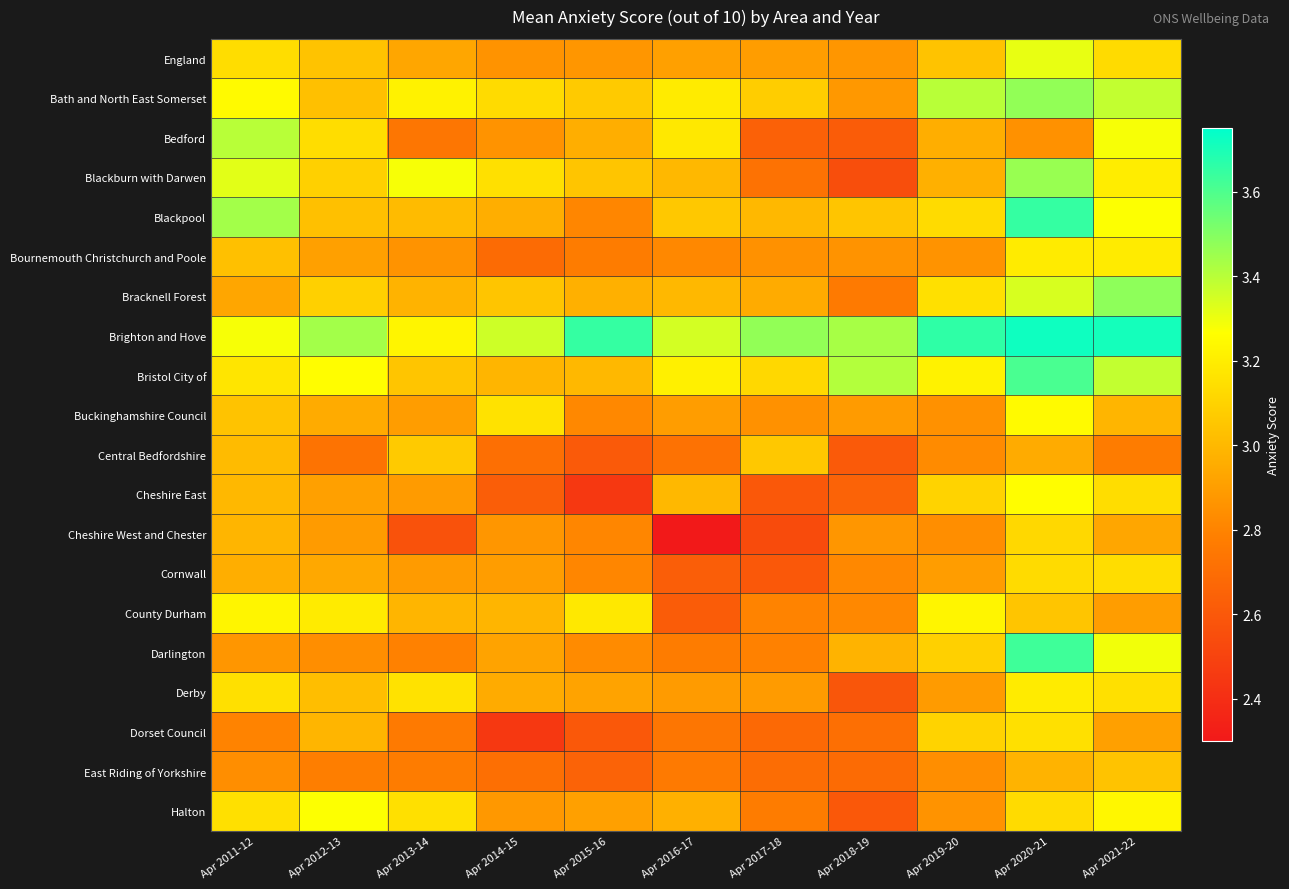

Reading left to right, list all the values displayed in this chart.

England: Apr 2011-12=3.1	Apr 2012-13=3.0	Apr 2013-14=2.9	Apr 2014-15=2.9	Apr 2015-16=2.9	Apr 2016-17=2.9	Apr 2017-18=2.9	Apr 2018-19=2.9	Apr 2019-20=3.0	Apr 2020-21=3.3	Apr 2021-22=3.1
Bath and North East Somerset: Apr 2011-12=3.2	Apr 2012-13=3.0	Apr 2013-14=3.2	Apr 2014-15=3.1	Apr 2015-16=3.1	Apr 2016-17=3.2	Apr 2017-18=3.1	Apr 2018-19=2.9	Apr 2019-20=3.4	Apr 2020-21=3.5	Apr 2021-22=3.4
Bedford: Apr 2011-12=3.4	Apr 2012-13=3.1	Apr 2013-14=2.7	Apr 2014-15=2.9	Apr 2015-16=3.0	Apr 2016-17=3.2	Apr 2017-18=2.6	Apr 2018-19=2.6	Apr 2019-20=3.0	Apr 2020-21=2.9	Apr 2021-22=3.3
Blackburn with Darwen: Apr 2011-12=3.3	Apr 2012-13=3.1	Apr 2013-14=3.3	Apr 2014-15=3.1	Apr 2015-16=3.0	Apr 2016-17=3.0	Apr 2017-18=2.7	Apr 2018-19=2.5	Apr 2019-20=3.0	Apr 2020-21=3.5	Apr 2021-22=3.2
Blackpool: Apr 2011-12=3.4	Apr 2012-13=3.0	Apr 2013-14=3.0	Apr 2014-15=3.0	Apr 2015-16=2.8	Apr 2016-17=3.1	Apr 2017-18=3.0	Apr 2018-19=3.0	Apr 2019-20=3.1	Apr 2020-21=3.6	Apr 2021-22=3.3
Bournemouth Christchurch and Poole: Apr 2011-12=3.0	Apr 2012-13=2.9	Apr 2013-14=2.9	Apr 2014-15=2.7	Apr 2015-16=2.8	Apr 2016-17=2.8	Apr 2017-18=2.9	Apr 2018-19=2.9	Apr 2019-20=2.9	Apr 2020-21=3.2	Apr 2021-22=3.2
Bracknell Forest: Apr 2011-12=2.9	Apr 2012-13=3.1	Apr 2013-14=3.0	Apr 2014-15=3.0	Apr 2015-16=3.0	Apr 2016-17=3.0	Apr 2017-18=3.0	Apr 2018-19=2.8	Apr 2019-20=3.1	Apr 2020-21=3.3	Apr 2021-22=3.5
Brighton and Hove: Apr 2011-12=3.3	Apr 2012-13=3.4	Apr 2013-14=3.2	Apr 2014-15=3.4	Apr 2015-16=3.6	Apr 2016-17=3.4	Apr 2017-18=3.5	Apr 2018-19=3.4	Apr 2019-20=3.7	Apr 2020-21=3.7	Apr 2021-22=3.7
Bristol City of: Apr 2011-12=3.2	Apr 2012-13=3.3	Apr 2013-14=3.0	Apr 2014-15=3.0	Apr 2015-16=3.0	Apr 2016-17=3.2	Apr 2017-18=3.1	Apr 2018-19=3.4	Apr 2019-20=3.2	Apr 2020-21=3.6	Apr 2021-22=3.4
Buckinghamshire Council: Apr 2011-12=3.0	Apr 2012-13=3.0	Apr 2013-14=2.9	Apr 2014-15=3.2	Apr 2015-16=2.8	Apr 2016-17=2.9	Apr 2017-18=2.9	Apr 2018-19=2.9	Apr 2019-20=2.9	Apr 2020-21=3.2	Apr 2021-22=3.0
Central Bedfordshire: Apr 2011-12=3.0	Apr 2012-13=2.7	Apr 2013-14=3.1	Apr 2014-15=2.7	Apr 2015-16=2.6	Apr 2016-17=2.7	Apr 2017-18=3.1	Apr 2018-19=2.6	Apr 2019-20=2.8	Apr 2020-21=3.0	Apr 2021-22=2.8
Cheshire East: Apr 2011-12=3.0	Apr 2012-13=2.9	Apr 2013-14=2.9	Apr 2014-15=2.6	Apr 2015-16=2.5	Apr 2016-17=3.0	Apr 2017-18=2.6	Apr 2018-19=2.6	Apr 2019-20=3.1	Apr 2020-21=3.3	Apr 2021-22=3.1
Cheshire West and Chester: Apr 2011-12=3.0	Apr 2012-13=2.9	Apr 2013-14=2.6	Apr 2014-15=2.9	Apr 2015-16=2.8	Apr 2016-17=2.3	Apr 2017-18=2.5	Apr 2018-19=2.9	Apr 2019-20=2.8	Apr 2020-21=3.1	Apr 2021-22=2.9
Cornwall: Apr 2011-12=3.0	Apr 2012-13=2.9	Apr 2013-14=2.9	Apr 2014-15=2.9	Apr 2015-16=2.8	Apr 2016-17=2.6	Apr 2017-18=2.6	Apr 2018-19=2.8	Apr 2019-20=2.9	Apr 2020-21=3.1	Apr 2021-22=3.1
County Durham: Apr 2011-12=3.2	Apr 2012-13=3.2	Apr 2013-14=3.0	Apr 2014-15=3.0	Apr 2015-16=3.2	Apr 2016-17=2.6	Apr 2017-18=2.8	Apr 2018-19=2.8	Apr 2019-20=3.2	Apr 2020-21=3.0	Apr 2021-22=2.9
Darlington: Apr 2011-12=2.9	Apr 2012-13=2.8	Apr 2013-14=2.8	Apr 2014-15=2.9	Apr 2015-16=2.8	Apr 2016-17=2.8	Apr 2017-18=2.8	Apr 2018-19=3.0	Apr 2019-20=3.1	Apr 2020-21=3.6	Apr 2021-22=3.3
Derby: Apr 2011-12=3.1	Apr 2012-13=3.0	Apr 2013-14=3.2	Apr 2014-15=3.0	Apr 2015-16=2.9	Apr 2016-17=2.9	Apr 2017-18=2.9	Apr 2018-19=2.6	Apr 2019-20=2.9	Apr 2020-21=3.2	Apr 2021-22=3.1
Dorset Council: Apr 2011-12=2.8	Apr 2012-13=3.0	Apr 2013-14=2.8	Apr 2014-15=2.5	Apr 2015-16=2.6	Apr 2016-17=2.7	Apr 2017-18=2.7	Apr 2018-19=2.7	Apr 2019-20=3.1	Apr 2020-21=3.1	Apr 2021-22=2.9
East Riding of Yorkshire: Apr 2011-12=2.8	Apr 2012-13=2.8	Apr 2013-14=2.8	Apr 2014-15=2.7	Apr 2015-16=2.6	Apr 2016-17=2.8	Apr 2017-18=2.7	Apr 2018-19=2.7	Apr 2019-20=2.8	Apr 2020-21=3.0	Apr 2021-22=3.0
Halton: Apr 2011-12=3.1	Apr 2012-13=3.3	Apr 2013-14=3.1	Apr 2014-15=2.9	Apr 2015-16=2.9	Apr 2016-17=3.0	Apr 2017-18=2.8	Apr 2018-19=2.6	Apr 2019-20=2.9	Apr 2020-21=3.1	Apr 2021-22=3.2